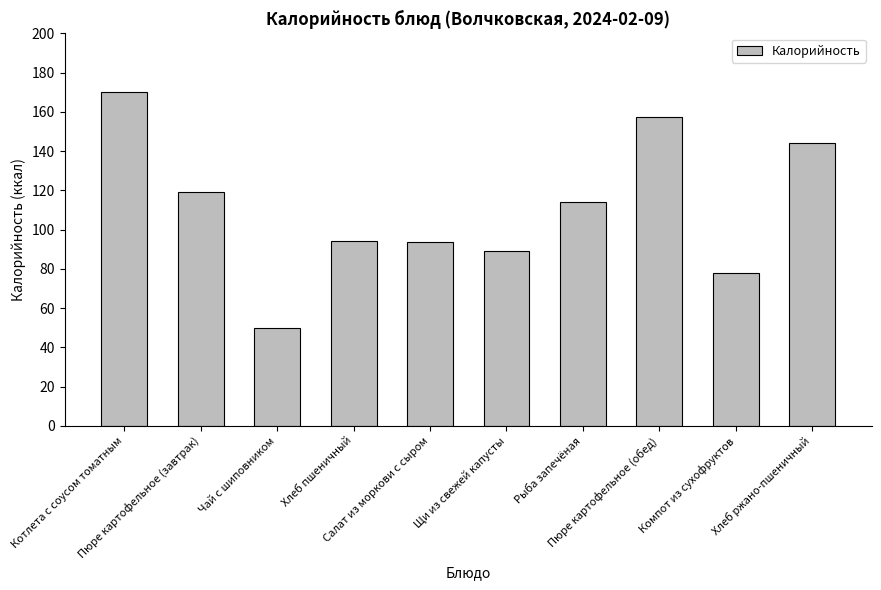

What is the label of the 9th bar from the right?

Пюре картофельное (завтрак)